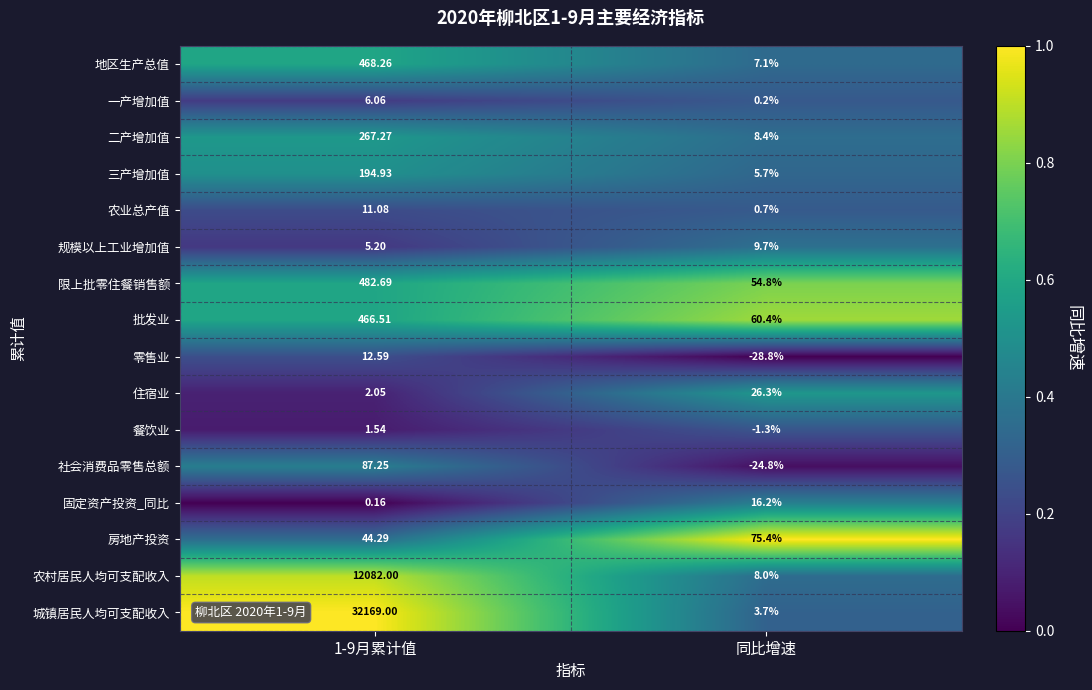

How many series are shown in this chart?

16